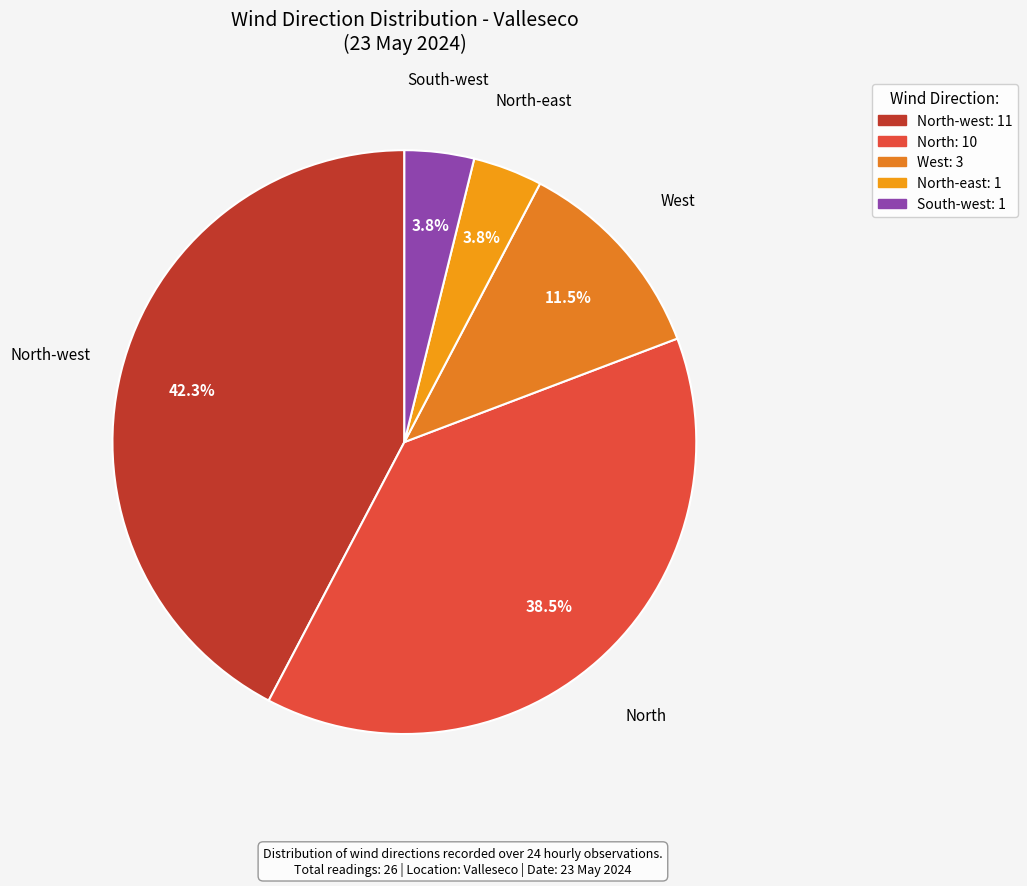

Which has a higher value, South-west or West?

West